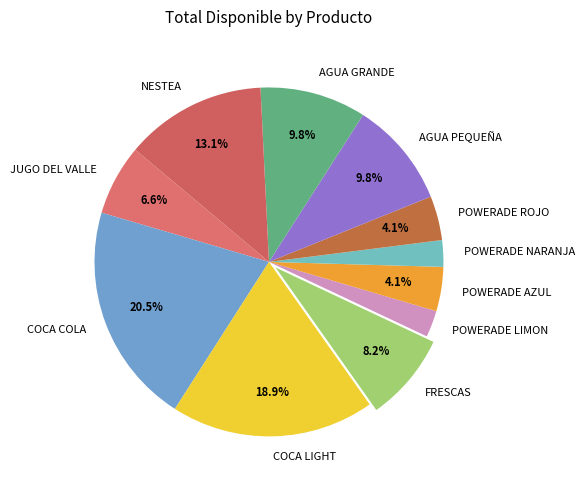

Does AGUA GRANDE represent more than half of the total?

No